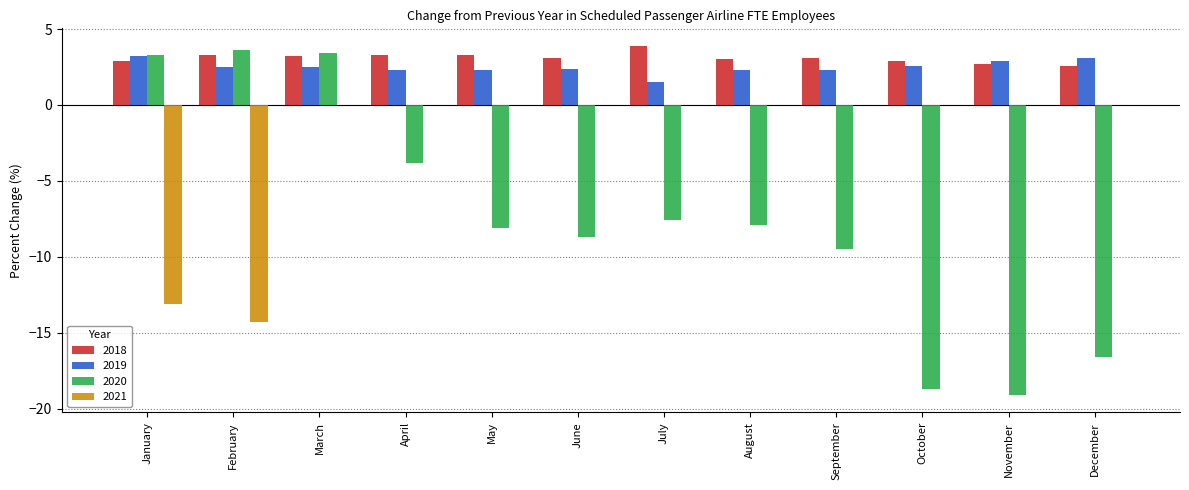

True or false: 2021 has a value of 9.6 at July.

False